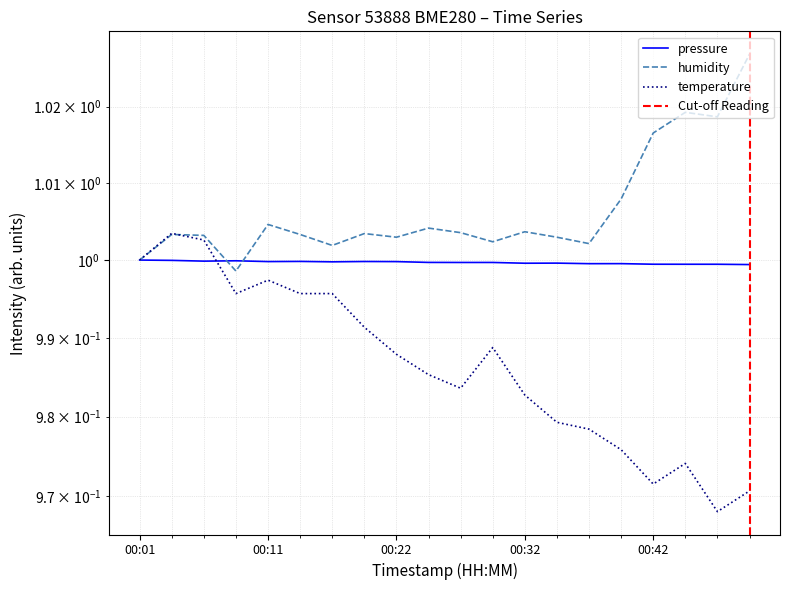

The value of pressure at 00:11 is 0.4. True or false?

False